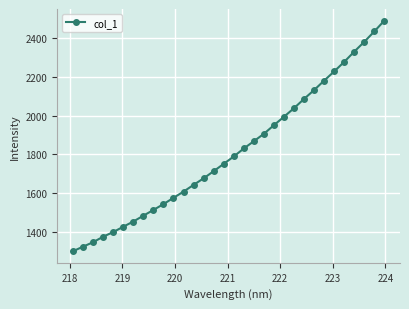

True or false: there are more than 2 points higher than both neighbors.

False